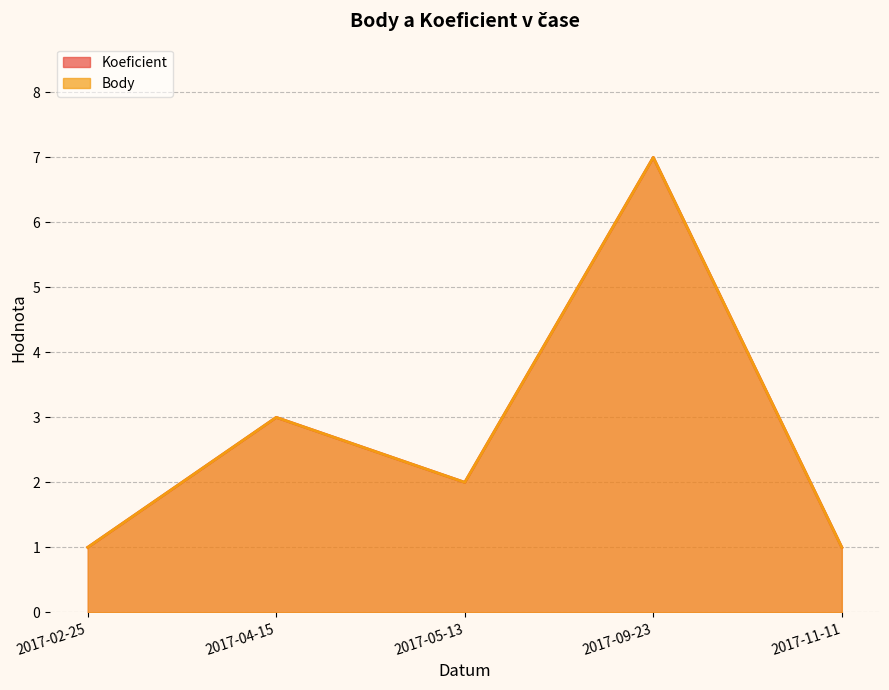

What is the minimum value for Koeficient?

1